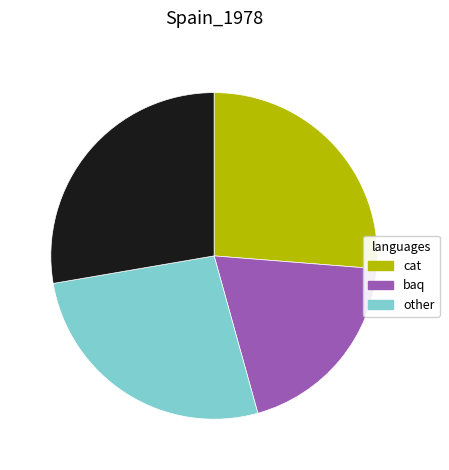

Is there any slice that represents more than half of the pie?

No